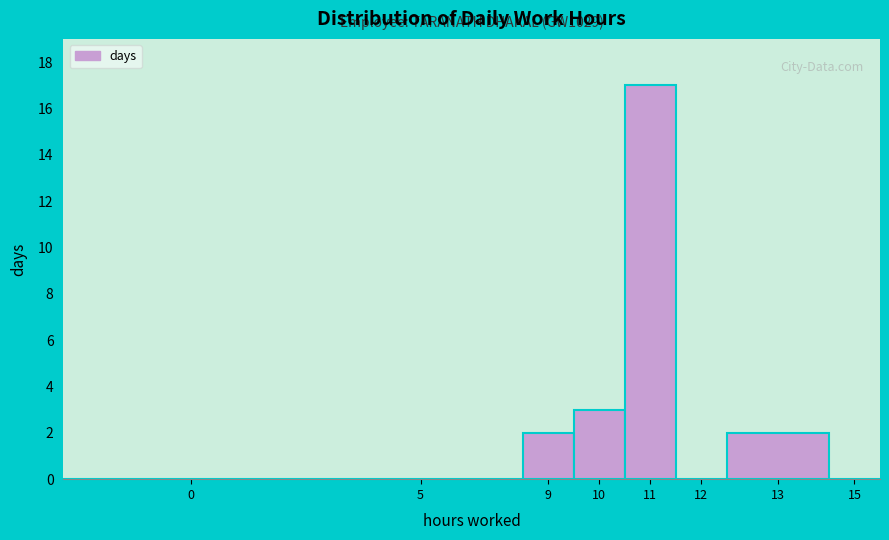

Reading right to left, extract all data points from this chart.

15=0	13=2	12=0	11=17	10=3	9=2	5=0	0=0